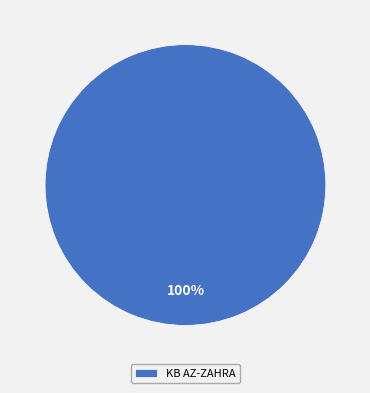

What is the majority slice?

KB AZ-ZAHRA